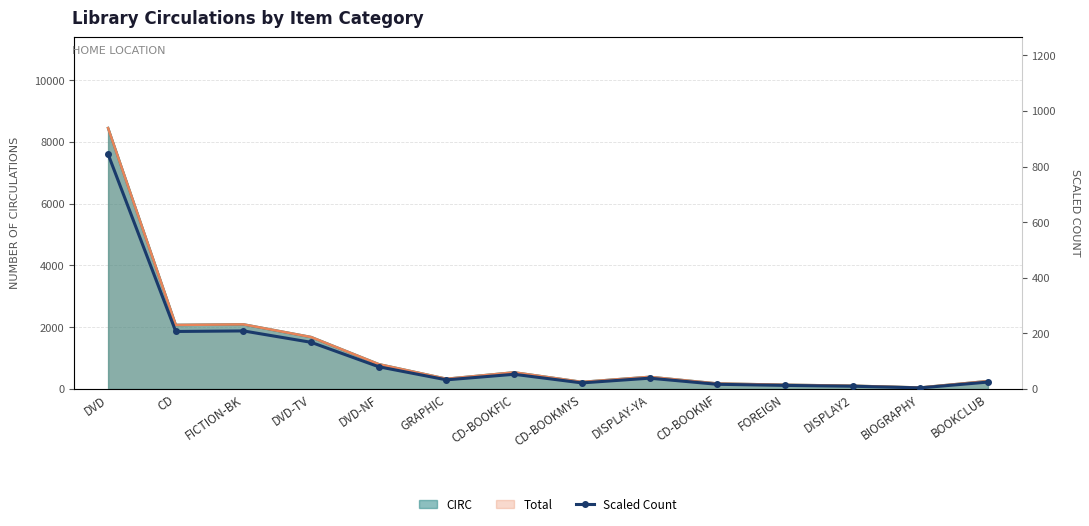

List the labels in order of value, smallest first.

BIOGRAPHY, DISPLAY2, FOREIGN, CD-BOOKNF, CD-BOOKMYS, BOOKCLUB, GRAPHIC, DISPLAY-YA, CD-BOOKFIC, DVD-NF, DVD-TV, CD, FICTION-BK, DVD